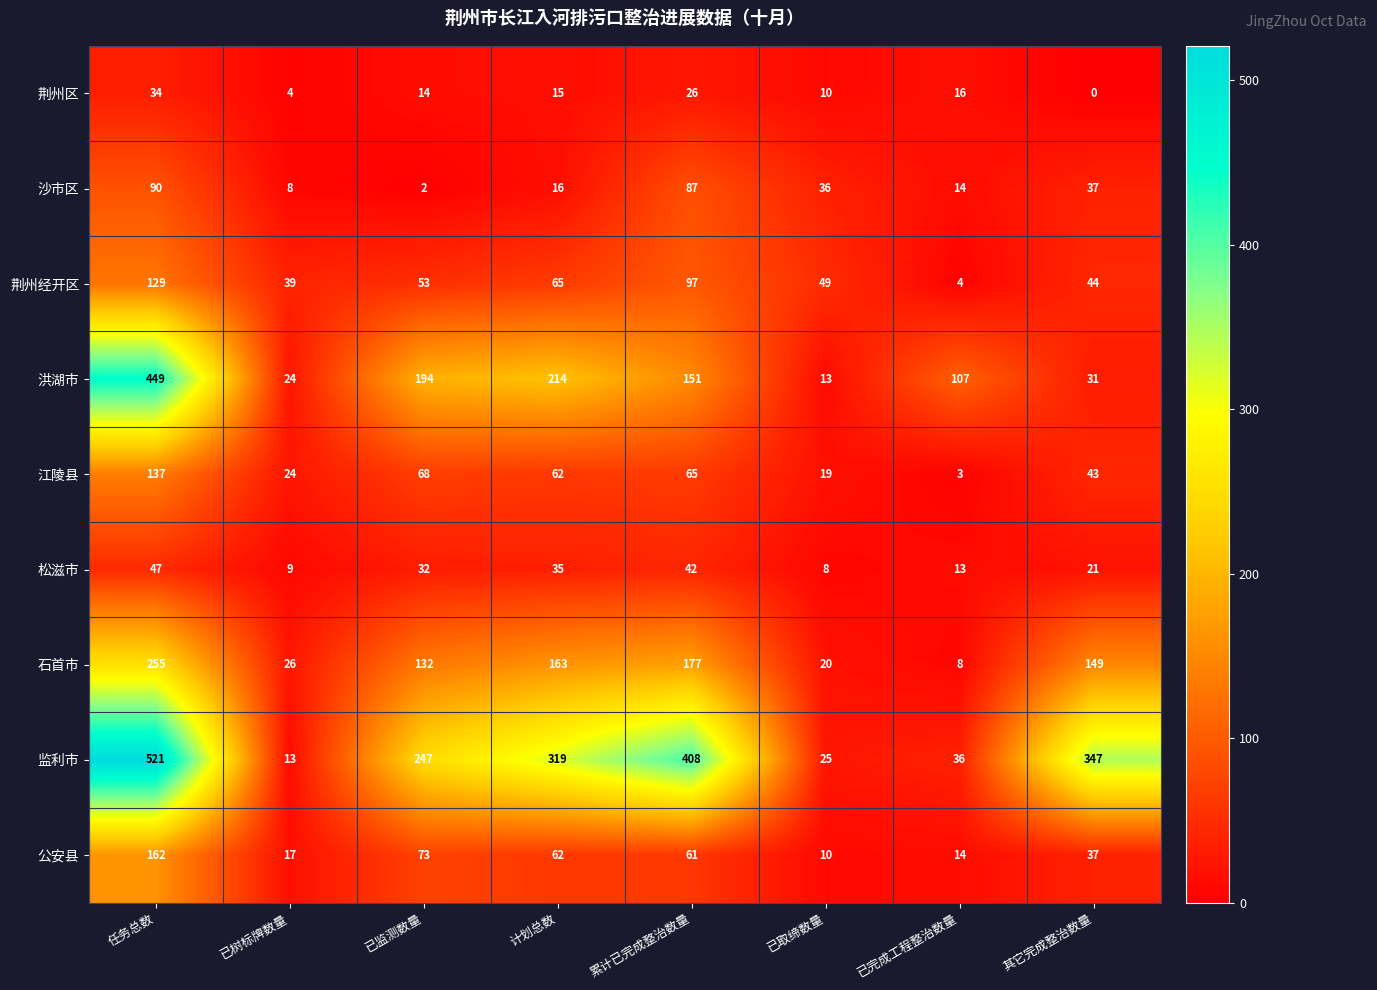

How many 荆州区 values are between 10 and 26?

5